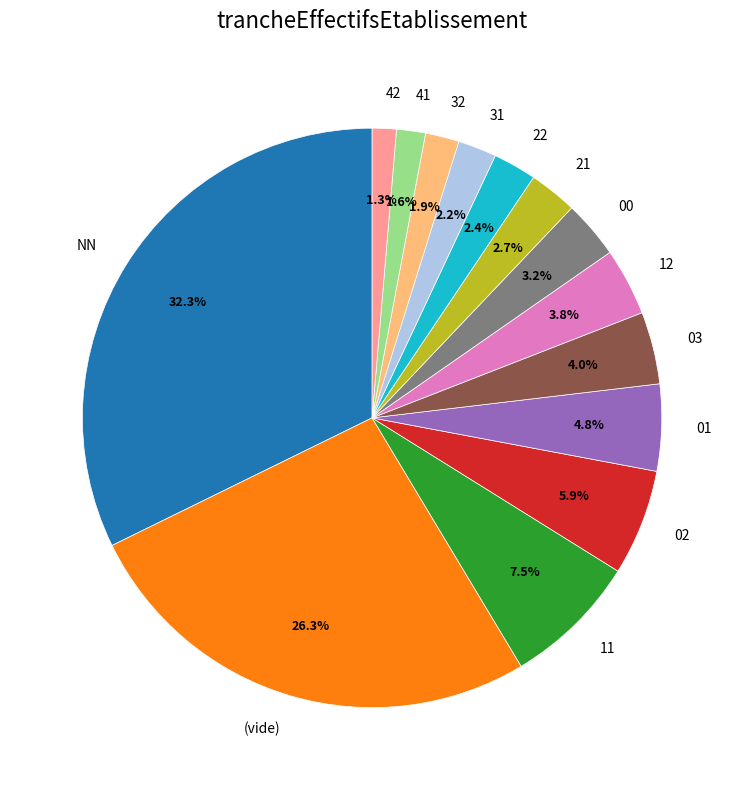

What percentage is NOT represented by 41?

98.4%